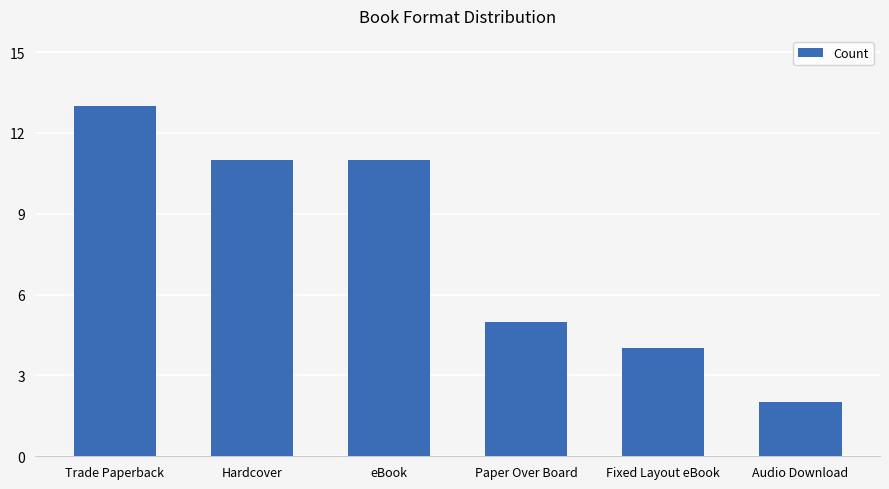

What is the label of the 3rd bar from the left?

eBook